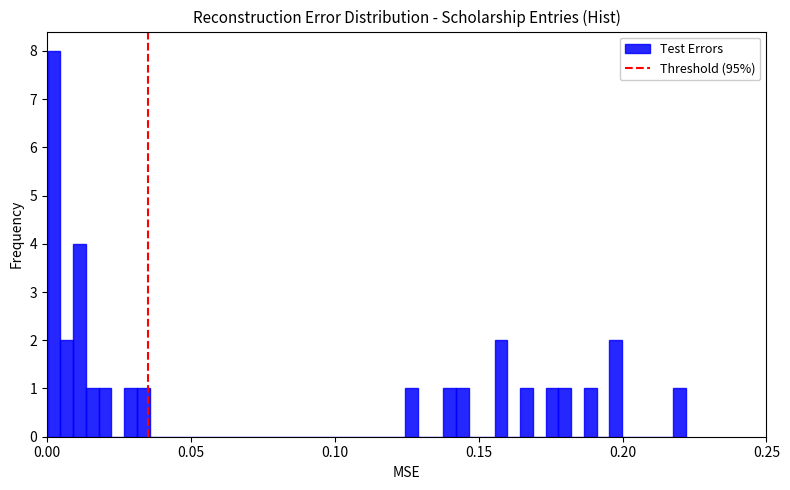

Around what value on the x-axis is the tallest bar? Give the approximate position of its centre, as read against the axis.

0.000